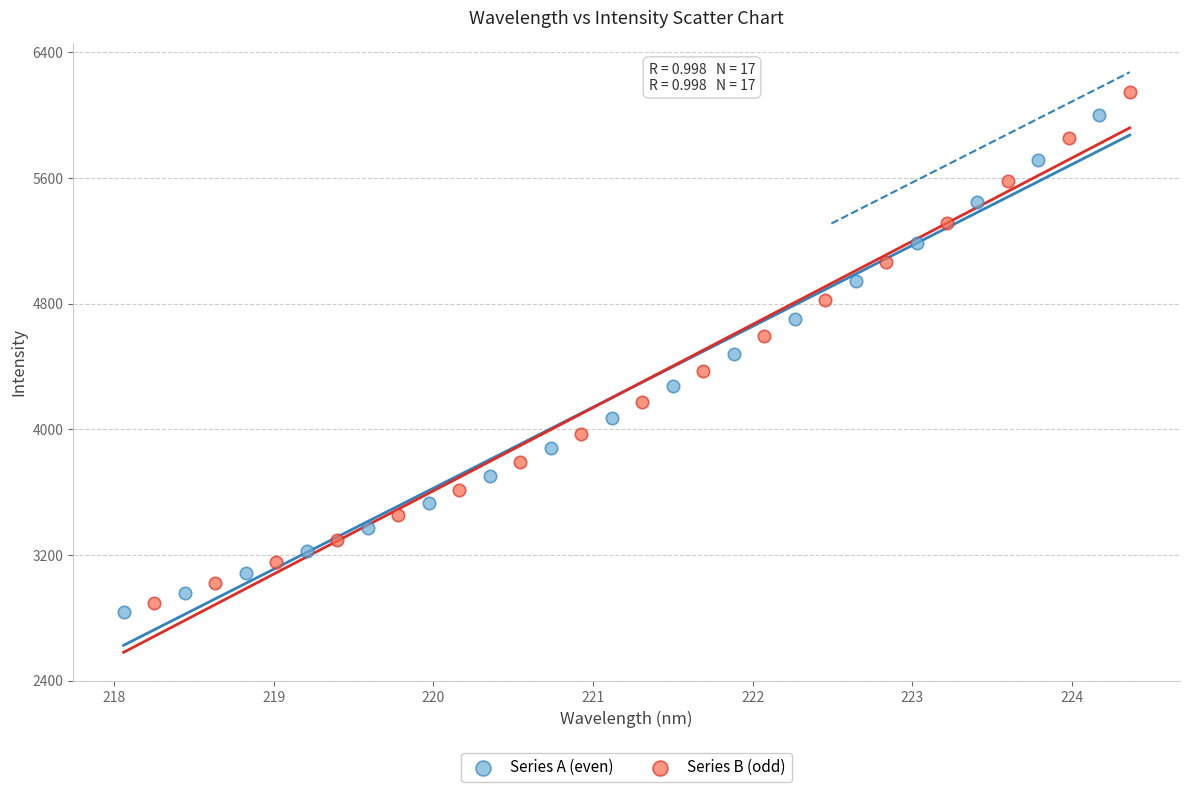

Which series has the largest Y range (max minus min)?

Series B (odd)